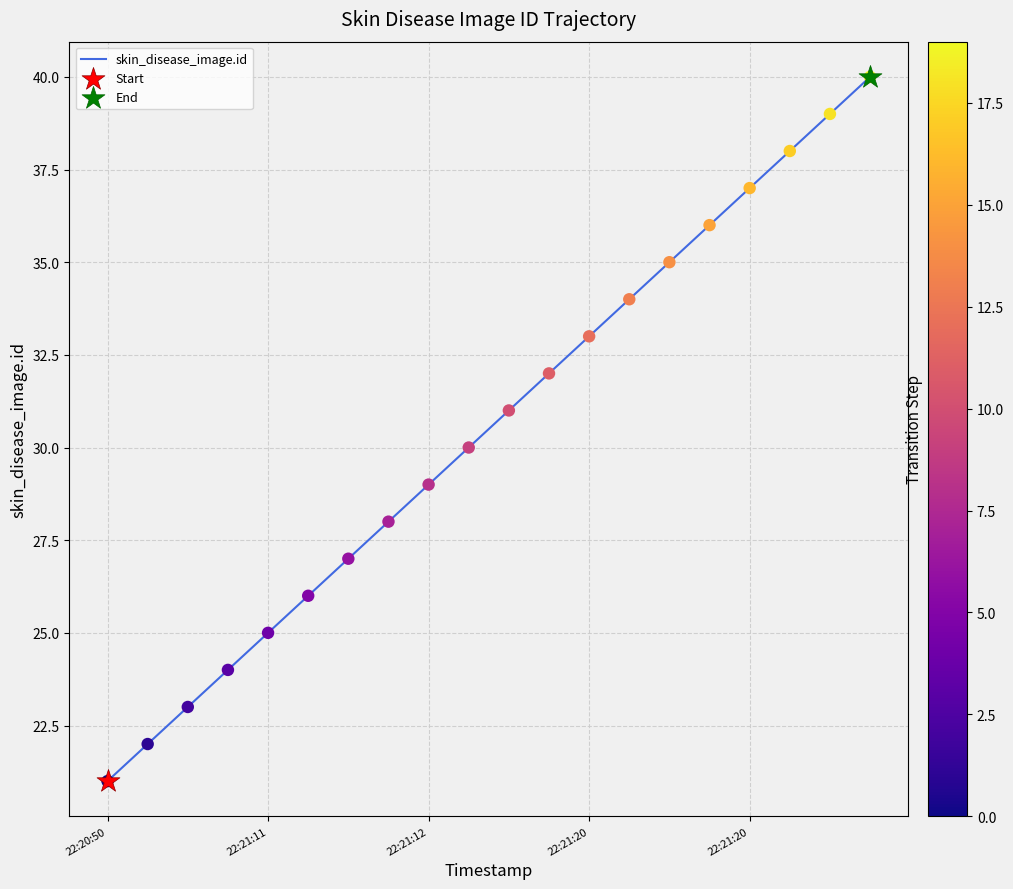

What is the smallest value displayed?

21